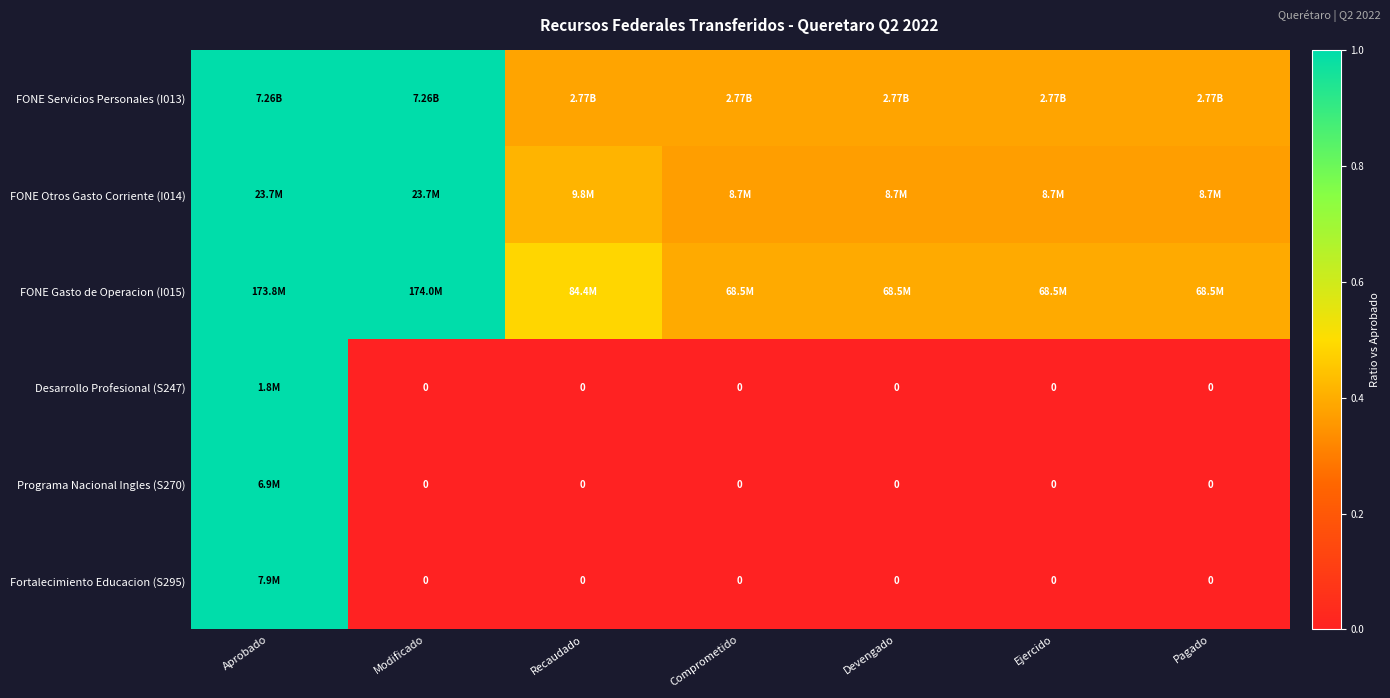

How many data points does each series have?

7